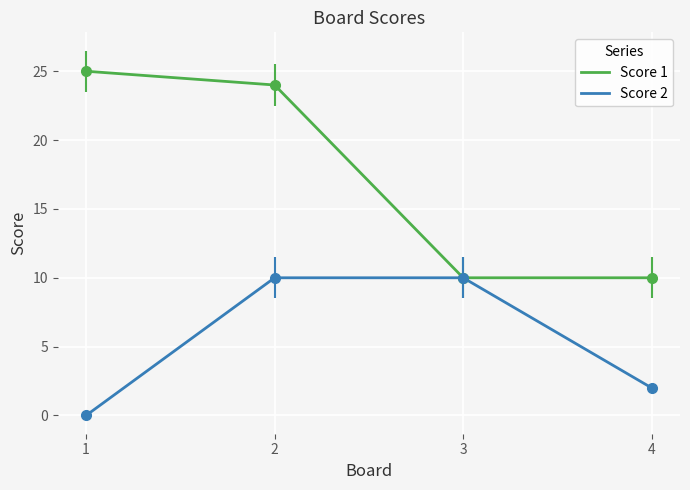

Which series has the largest range (max minus min)?

Score 1